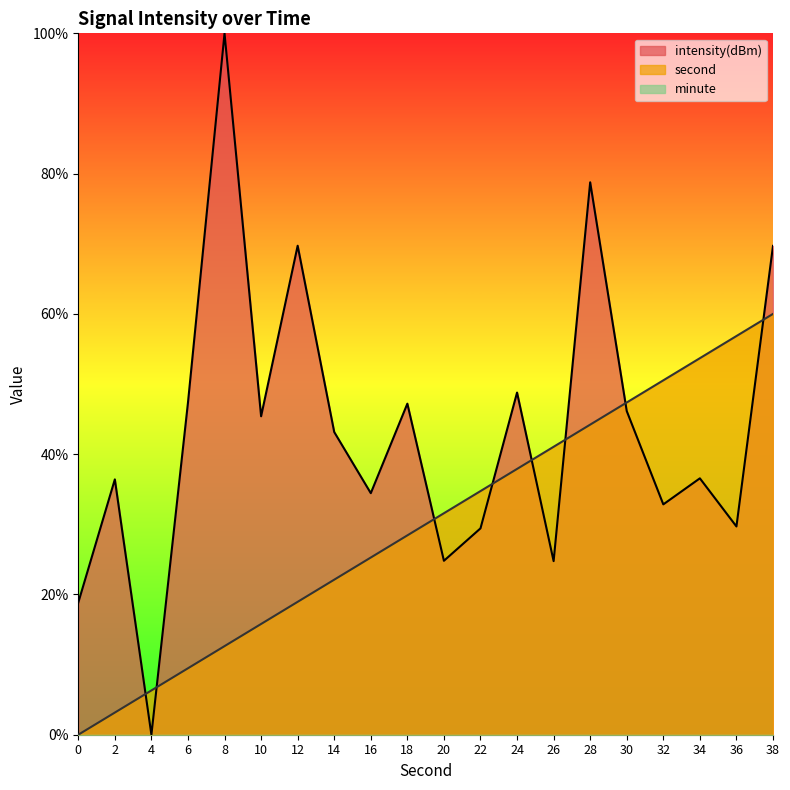

At which category is the sum across all series the highest?

38